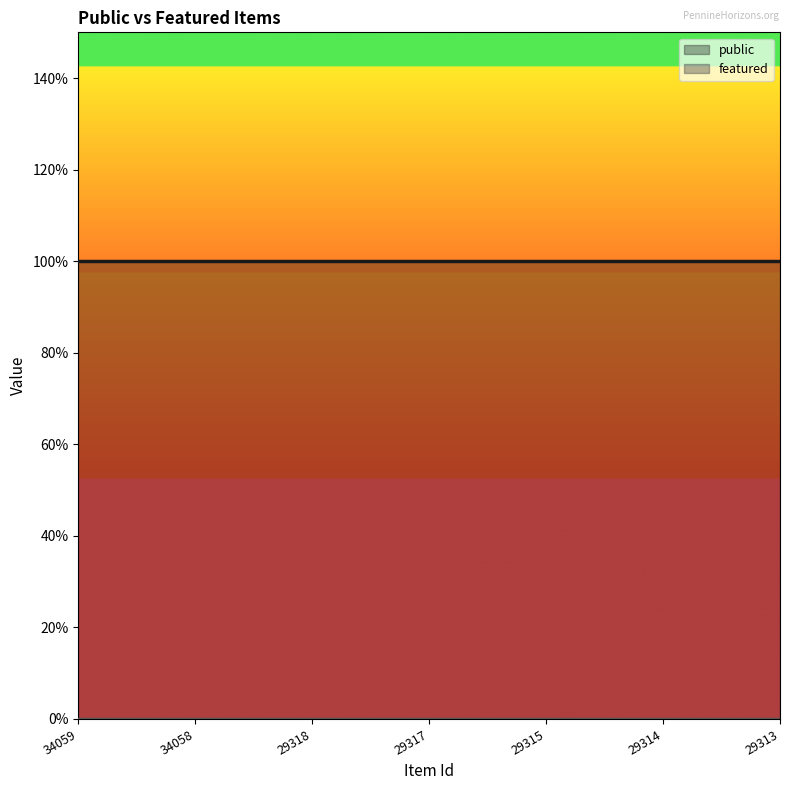

Which series has the largest range (max minus min)?

public